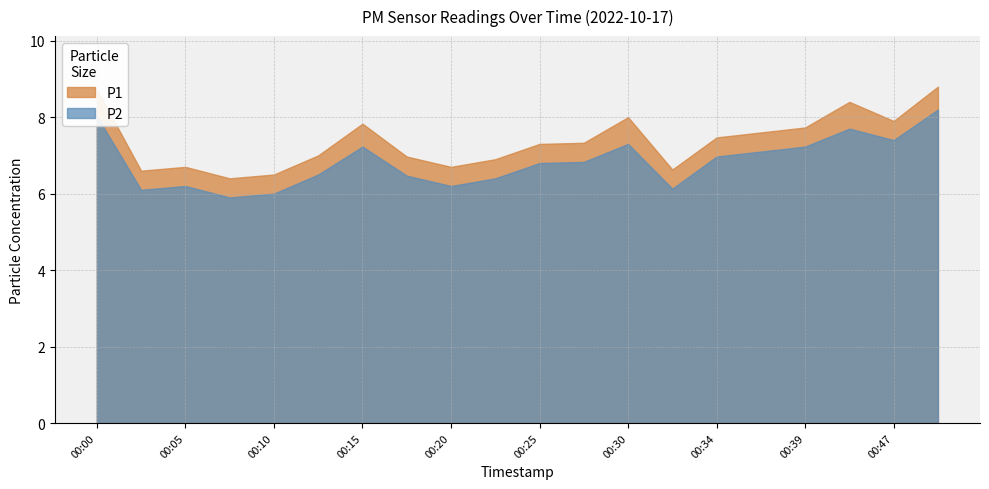

What is the difference between the maximum and minimum values in the P2 series?

2.3